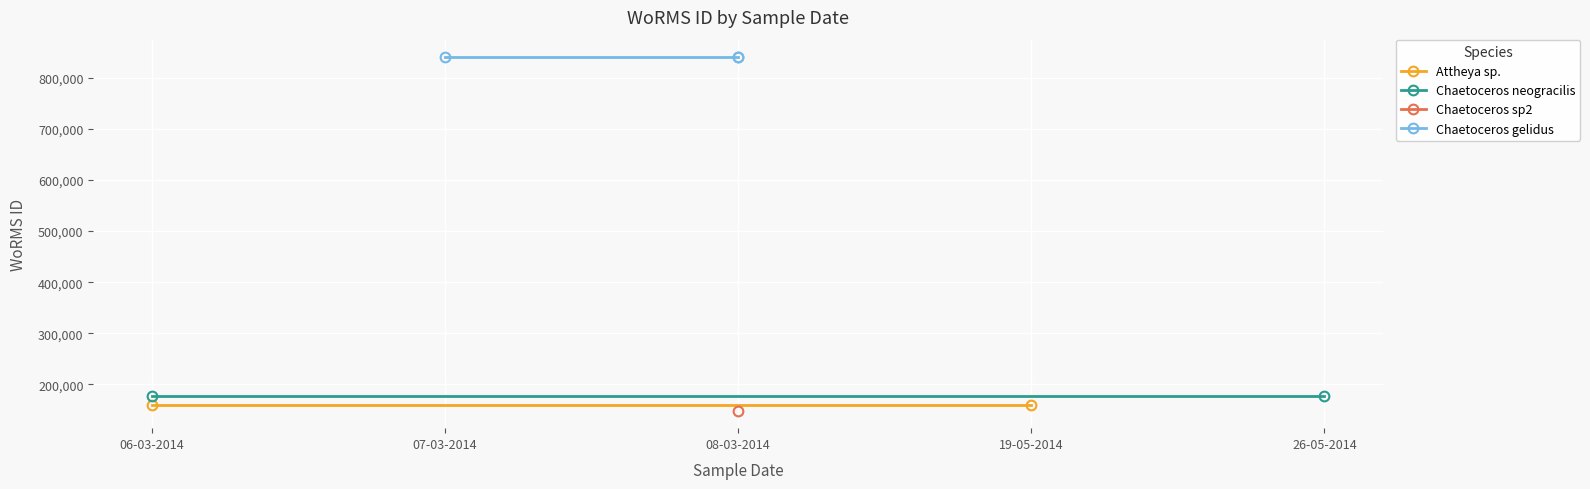

What is the label of the 6th point from the right?

08-03-2014